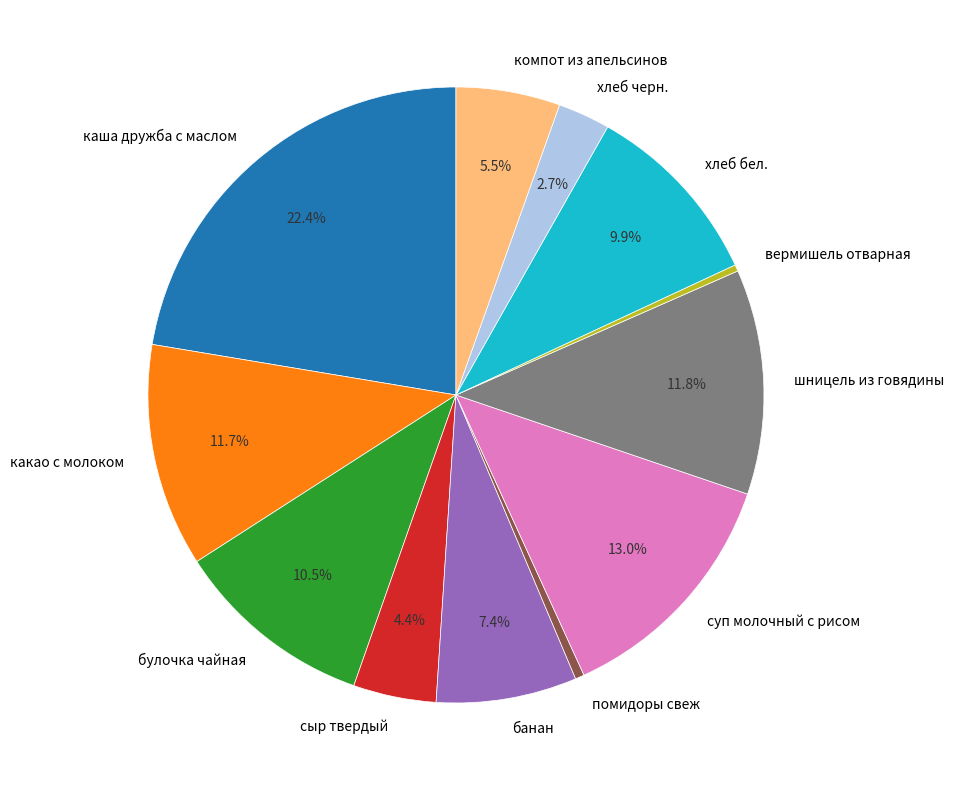

Which slice is the largest?

каша дружба с маслом